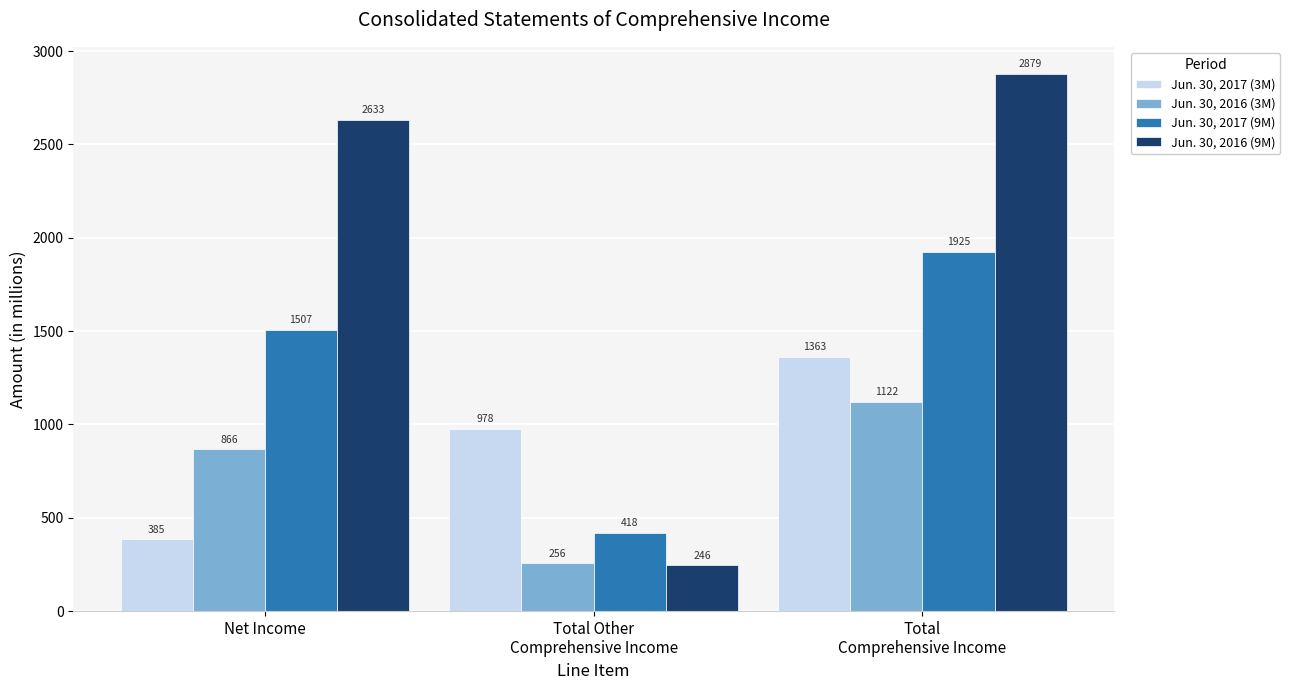

At which label is Jun. 30, 2017 (9M) closest to 1171?

Net Income